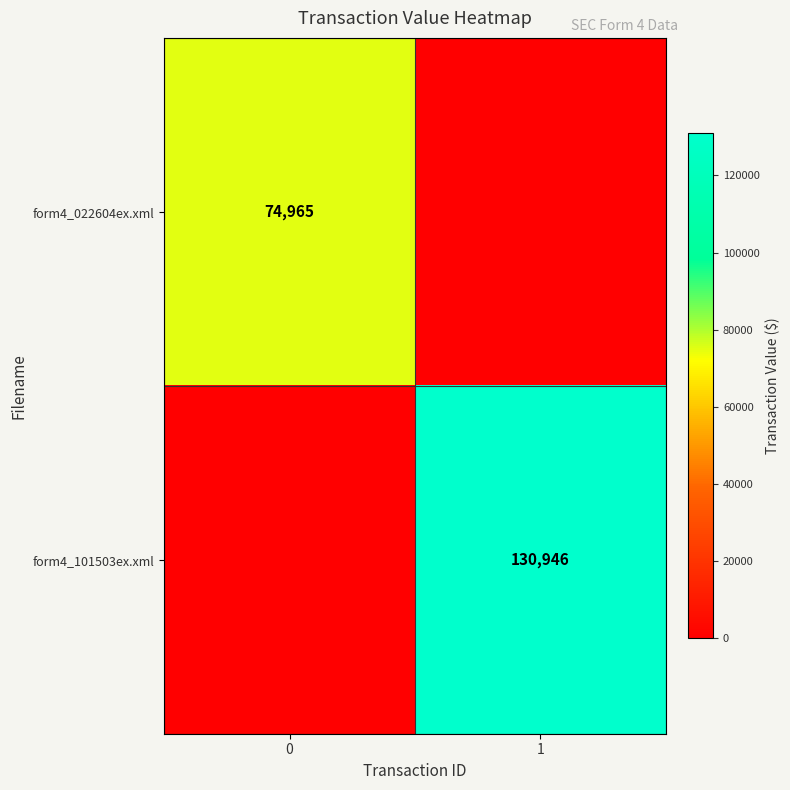

Is it true that form4_101503ex.xml equals 87732 at 1?

False